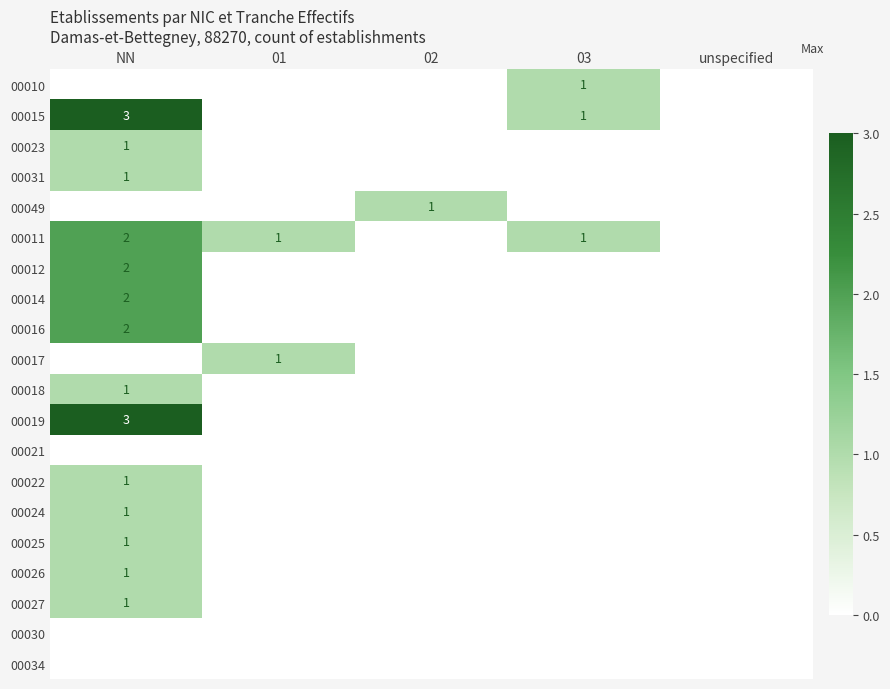

True or false: 00027 has a value of 0 at NN.

False